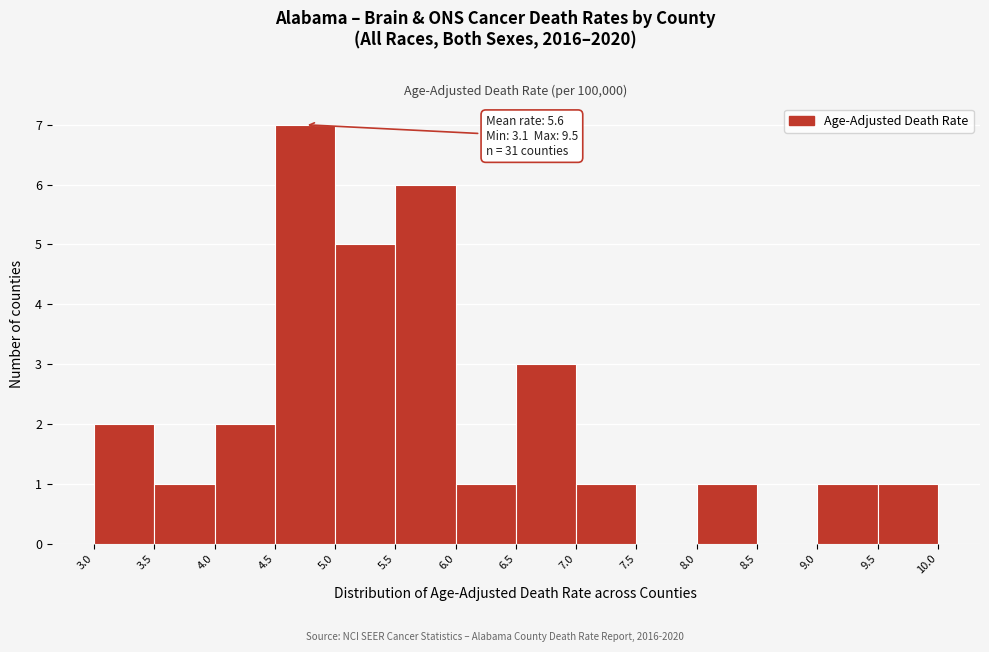

Over which range of the x-axis is the bar tallest?

4.5 to 5.0